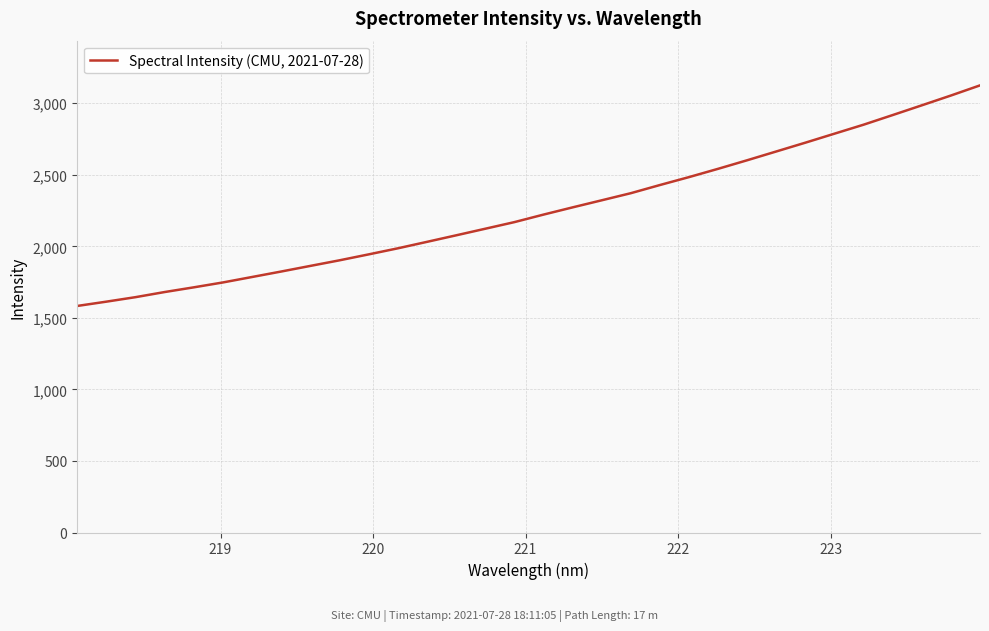

What is the difference between the maximum and minimum values?

1541.7